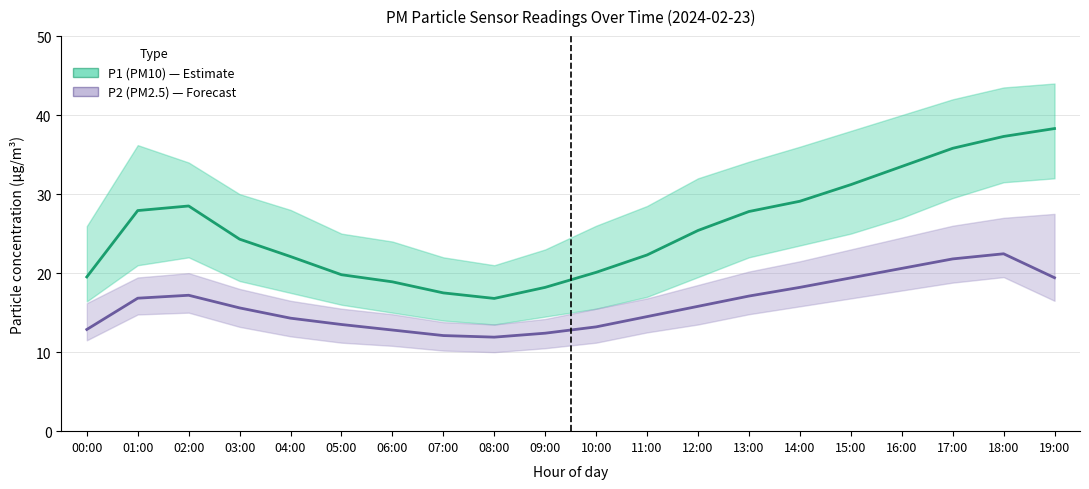

What is the difference between the maximum and second lowest values in the P2 (PM2.5) series?

10.3